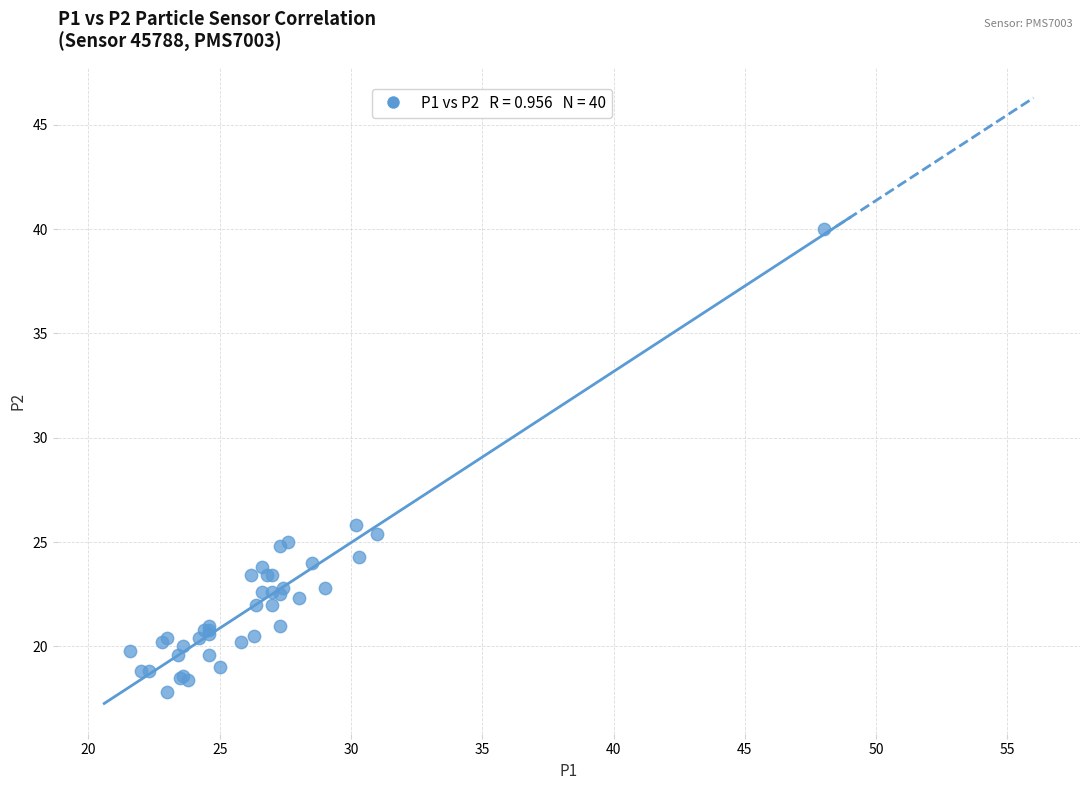

What Y value in the scatter plot is closest to 28?

25.8